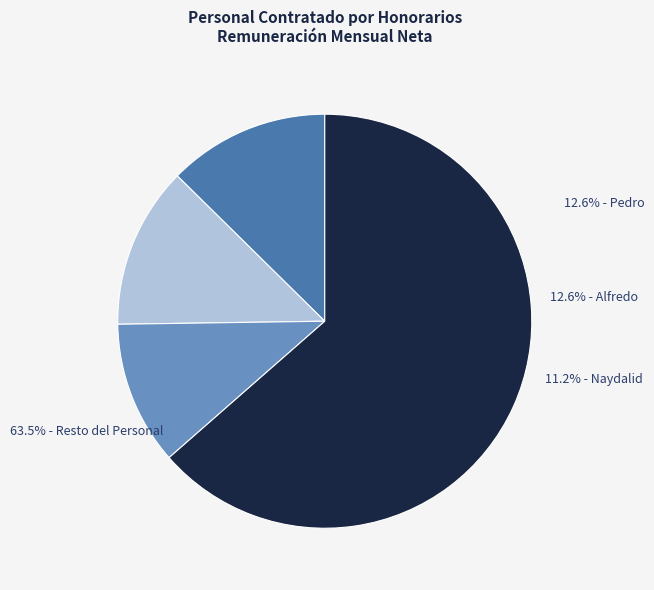

Does Emmanuel Enrique Carrasco account for over 50% of the chart?

No